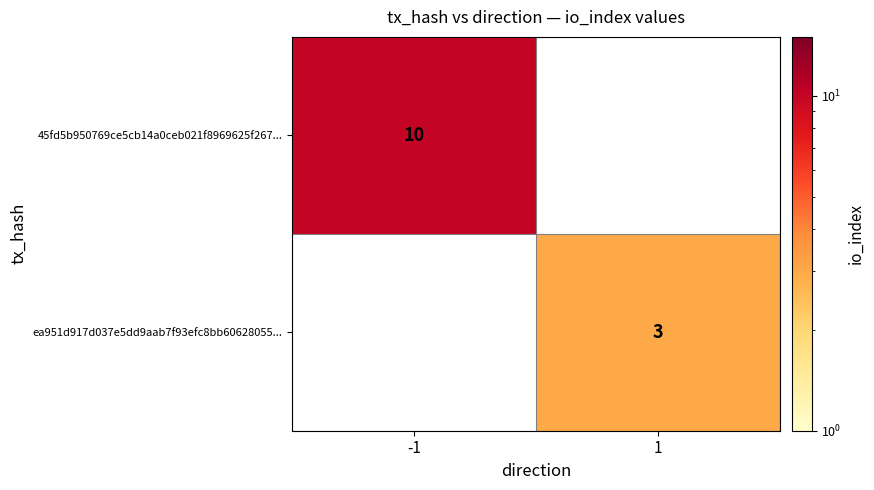

Is it true that ea951d917d037e5dd9aab7f93efc8bb60628055... equals 1 at 1?

False